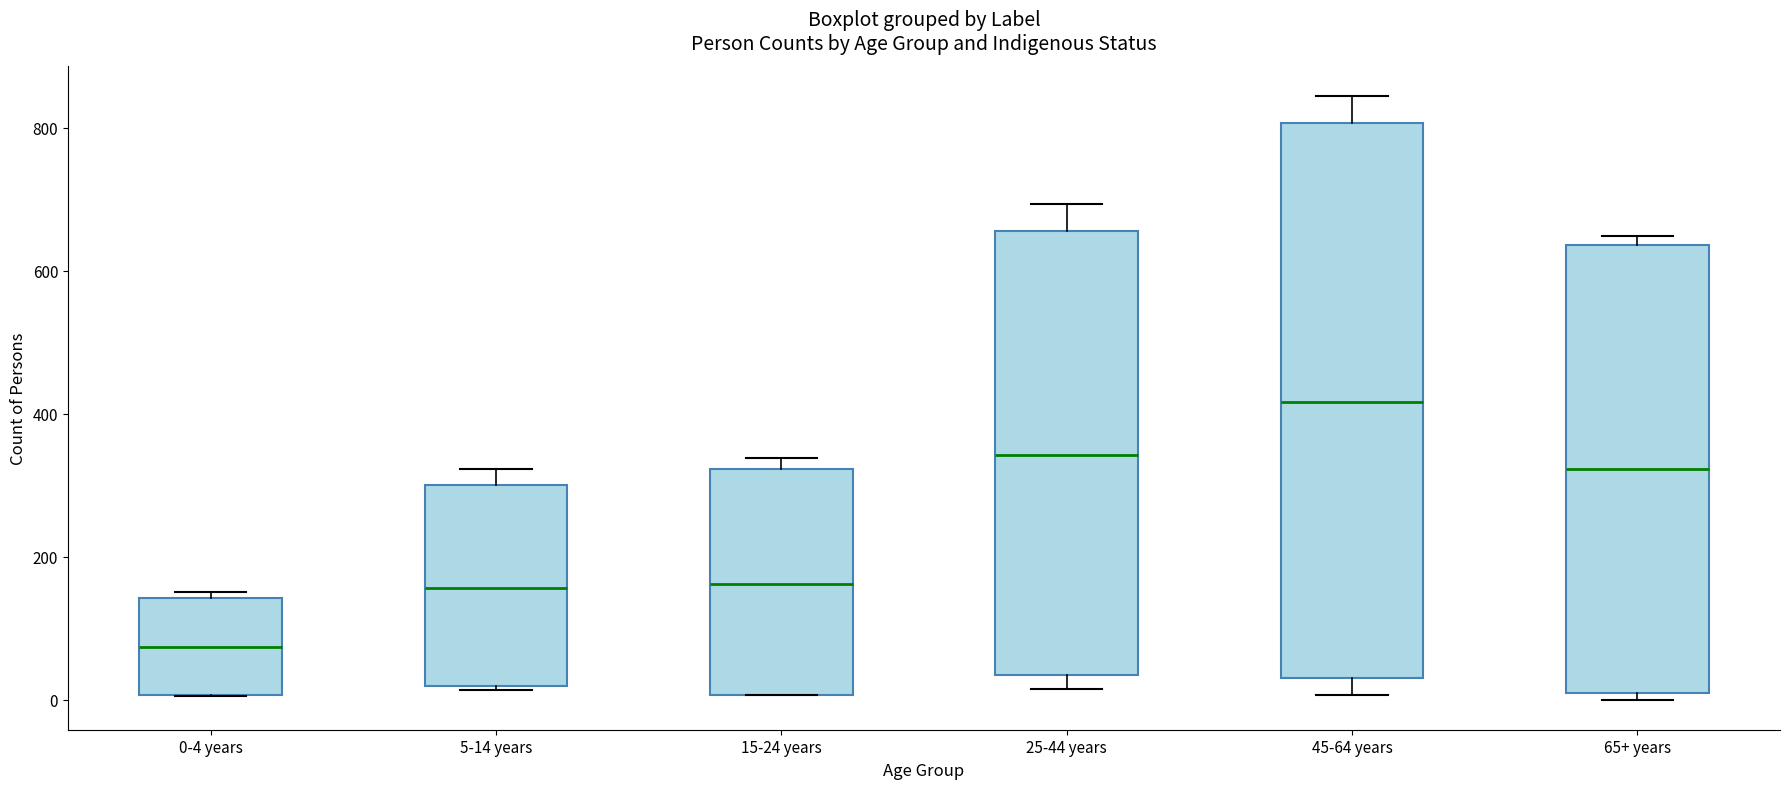

Comparing the boxes themselves (not the whiskers), which one is the tallest?

45-64 years